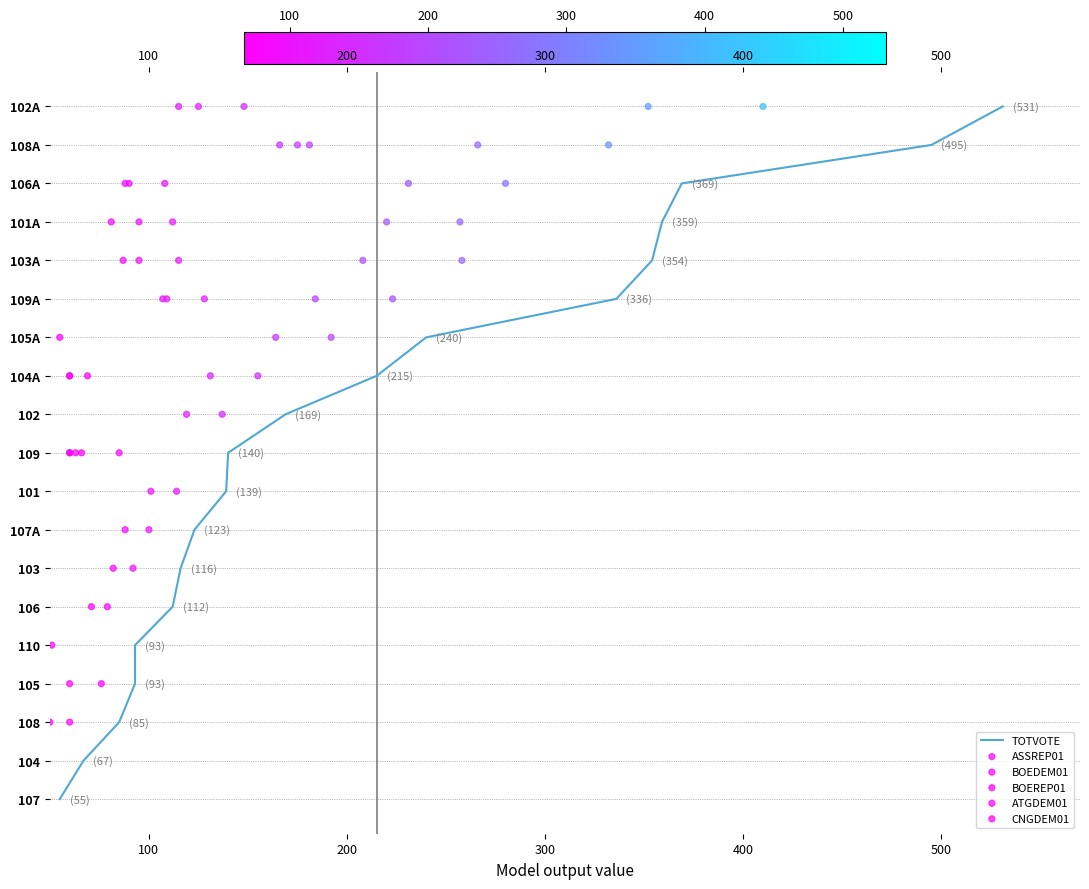

Which series reaches the maximum Y coordinate?

TOTVOTE